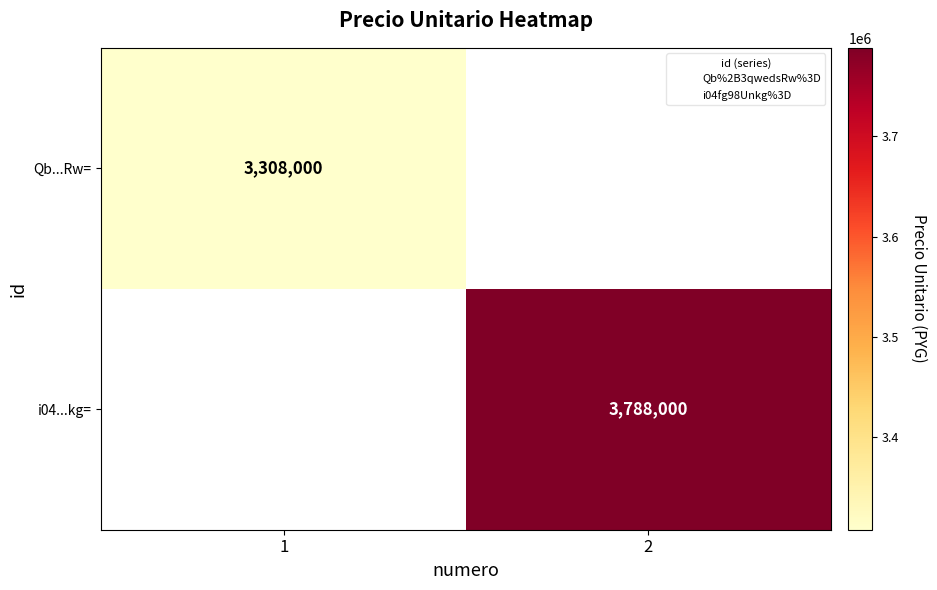

Count the number of categories in the chart.

2